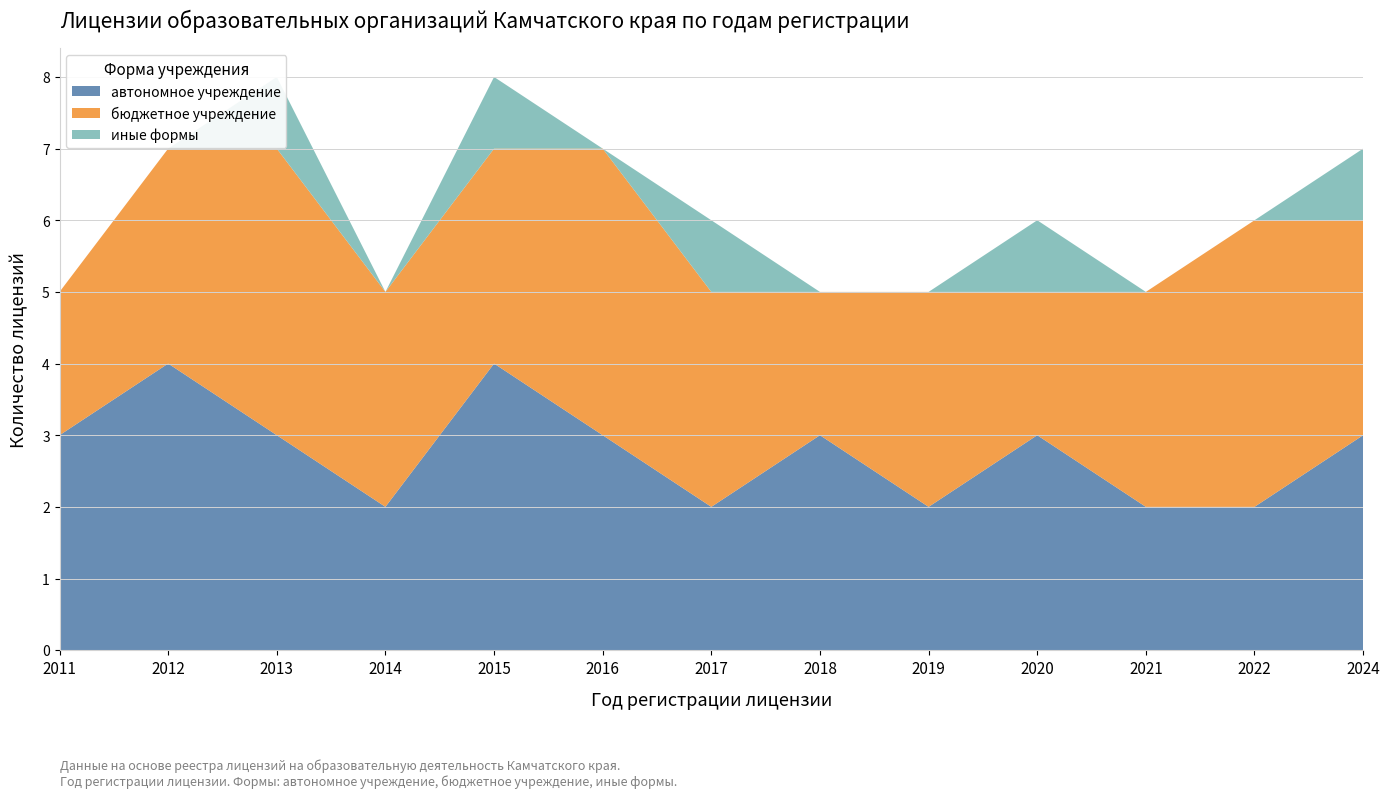

Reading left to right, extract all data points from this chart.

автономное учреждение: 2011=3	2012=4	2013=3	2014=2	2015=4	2016=3	2017=2	2018=3	2019=2	2020=3	2021=2	2022=2	2024=3
бюджетное учреждение: 2011=2	2012=3	2013=4	2014=3	2015=3	2016=4	2017=3	2018=2	2019=3	2020=2	2021=3	2022=4	2024=3
иные формы: 2011=0	2012=0	2013=1	2014=0	2015=1	2016=0	2017=1	2018=0	2019=0	2020=1	2021=0	2022=0	2024=1